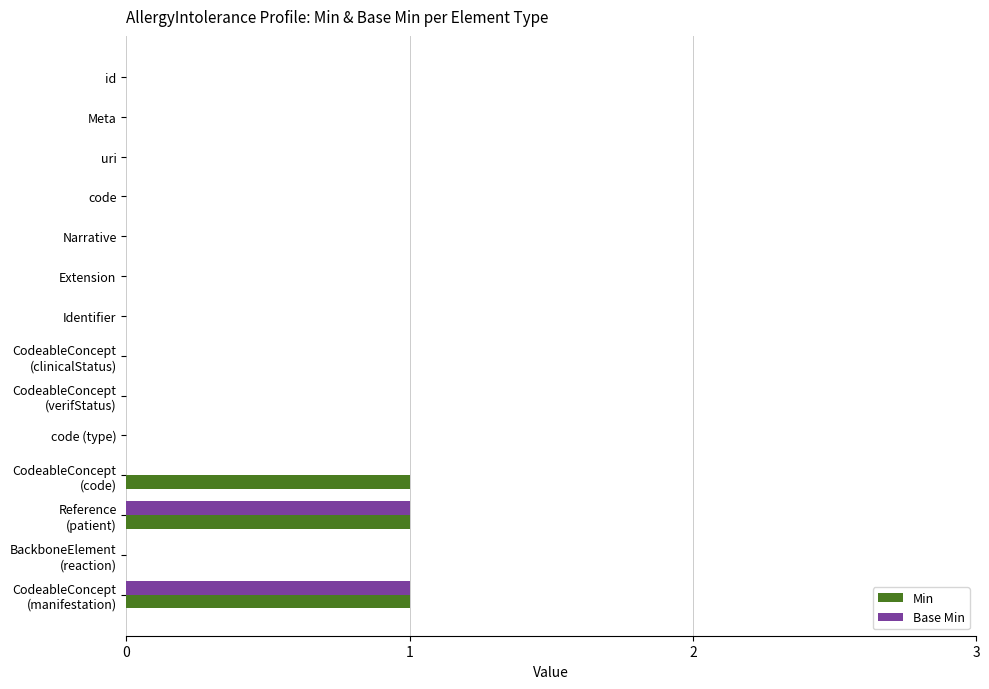

Is it true that Min equals 1 at code?

False